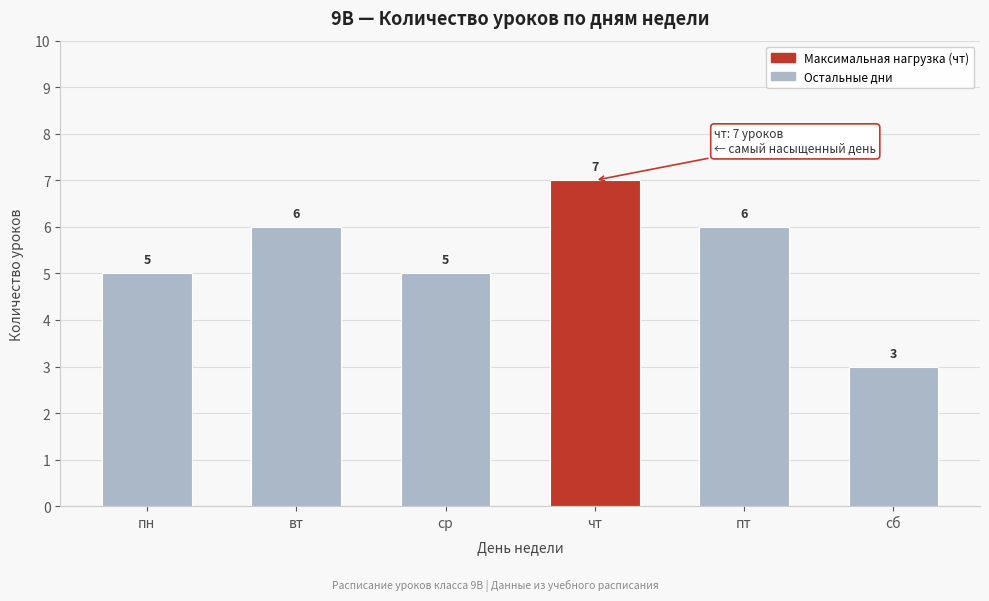

Reading left to right, transcribe all the data shown in this chart.

пн=5	вт=6	ср=5	чт=7	пт=6	сб=3